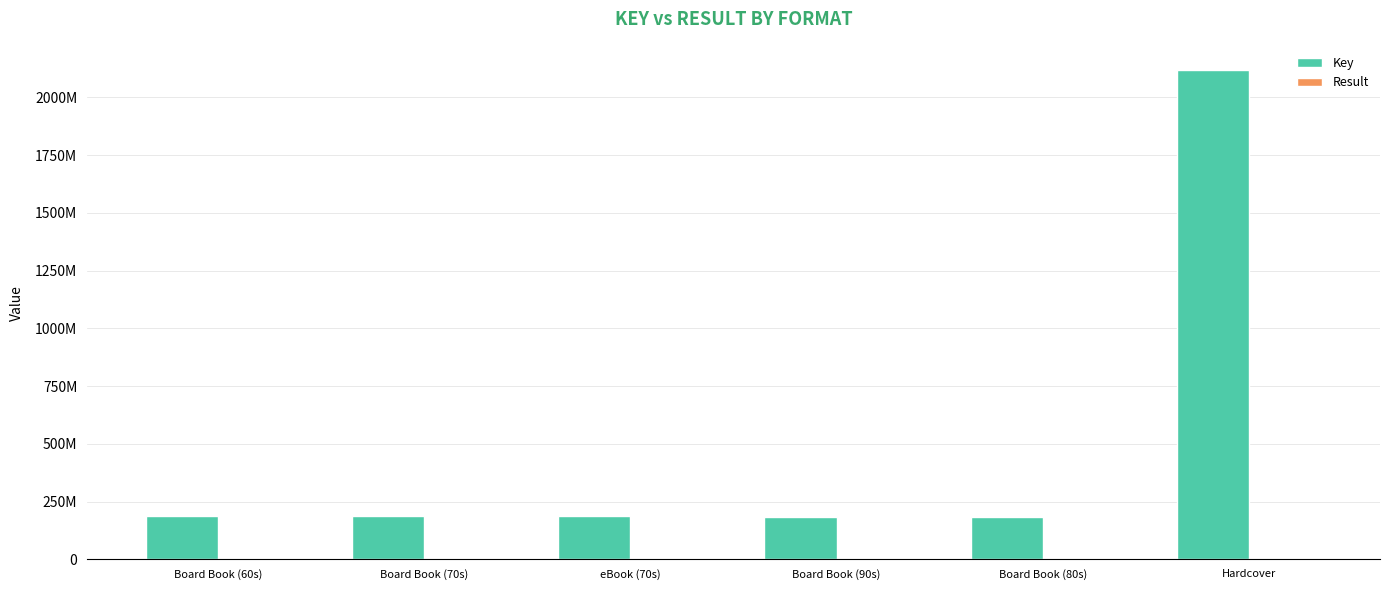

Are the bars horizontal?

No